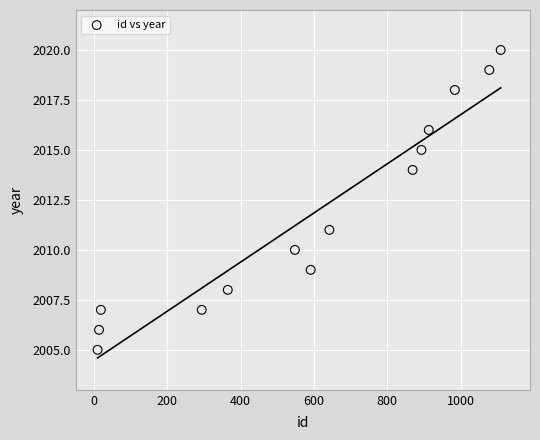

What is the range of Y values (max minus min)?

15